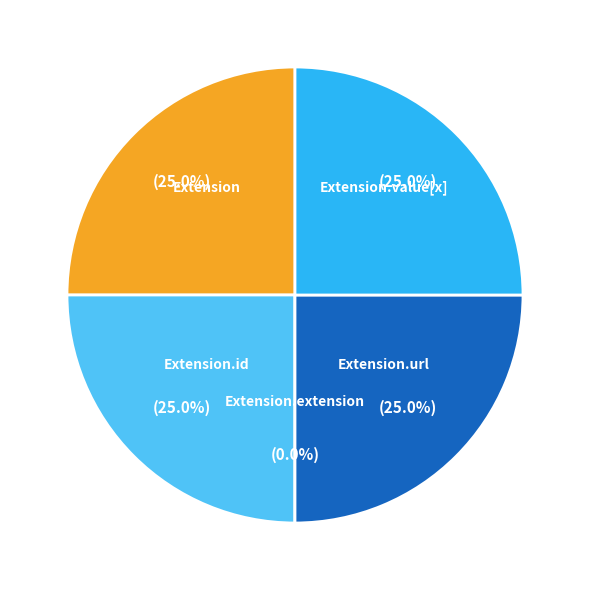

What percentage is the Extension.id slice, to the nearest percent?

25%